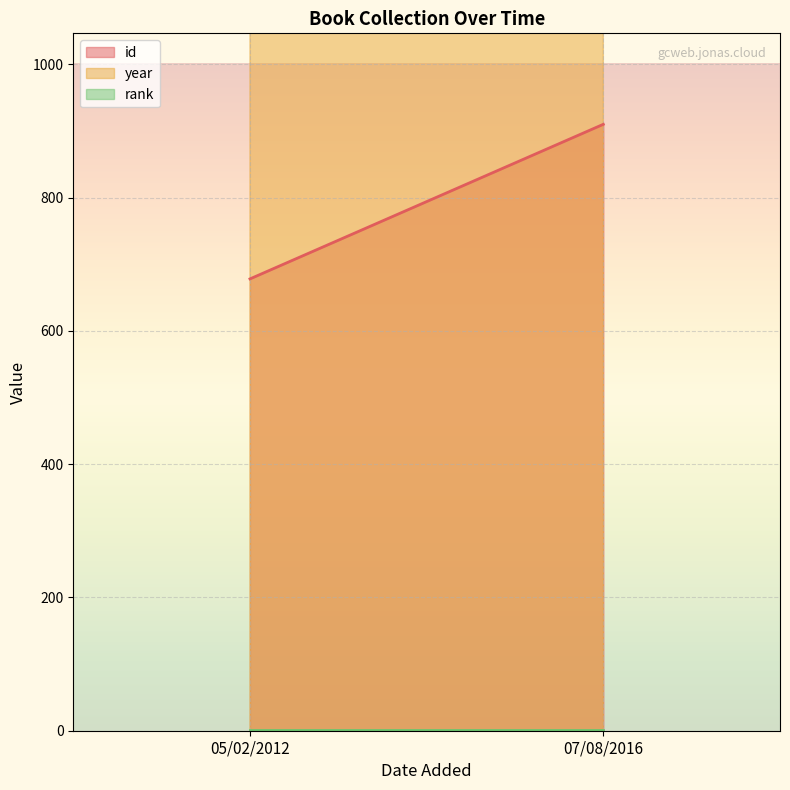

The rank series shows 2 at 07/08/2016. True or false?

False